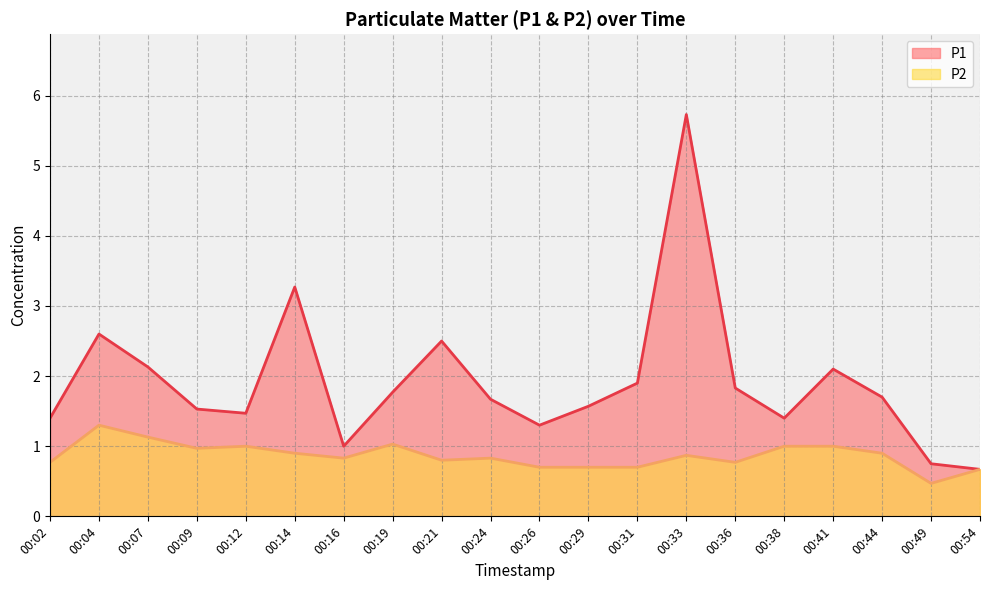

How many lines are shown in the chart?

2